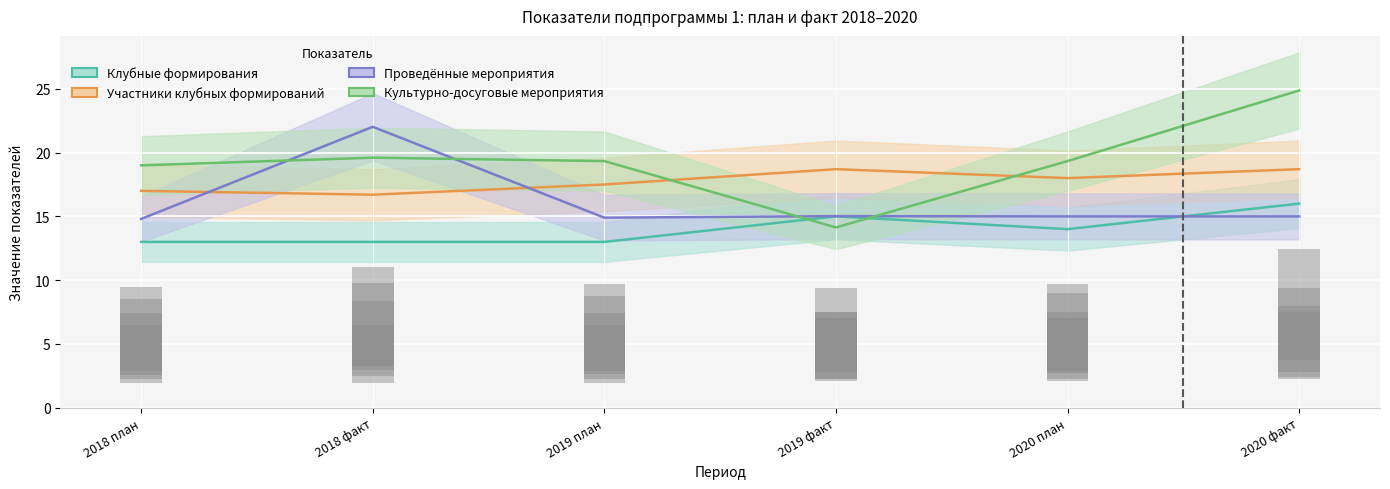

Reading left to right, transcribe all the data shown in this chart.

Клубные формирования: 13.0	13.0	13.0	15.0	14.0	16.0
Участники клубных формирований: 17.0	16.7	17.5	18.7	18.0	18.7
Проведённые мероприятия: 14.8	22.0	14.9	15.0	15.0	15.0
Культурно-досуговые мероприятия: 19.0	19.6	19.3	14.1	19.3	24.9